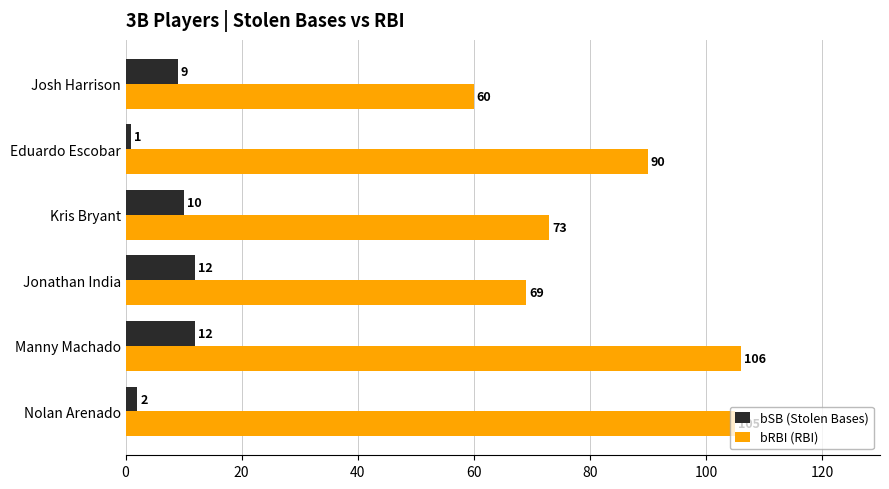

What is the difference between the maximum and minimum values in the bSB (Stolen Bases) series?

11